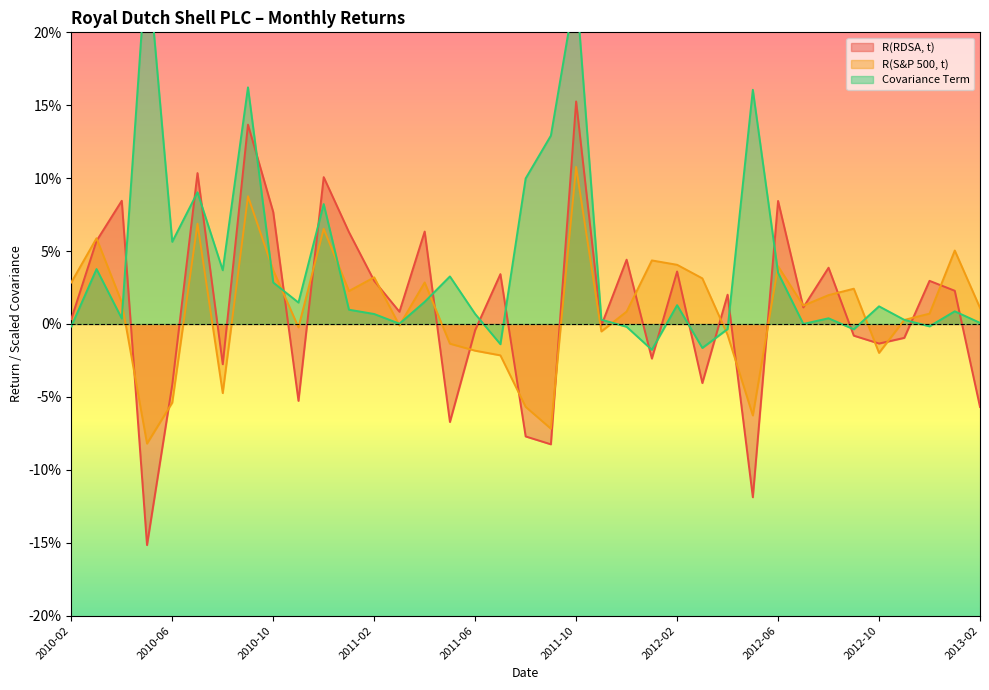

True or false: Covariance Term has a value of 0.0 at 2011-06.

False